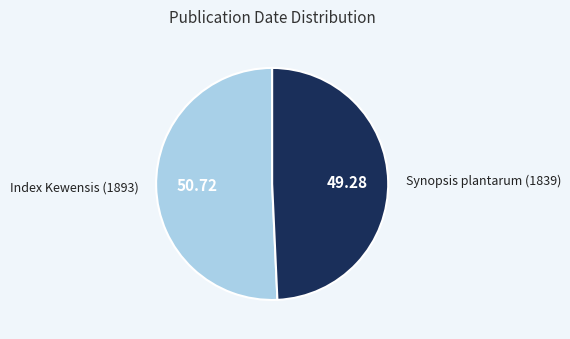

How many slices are in this pie chart?

2